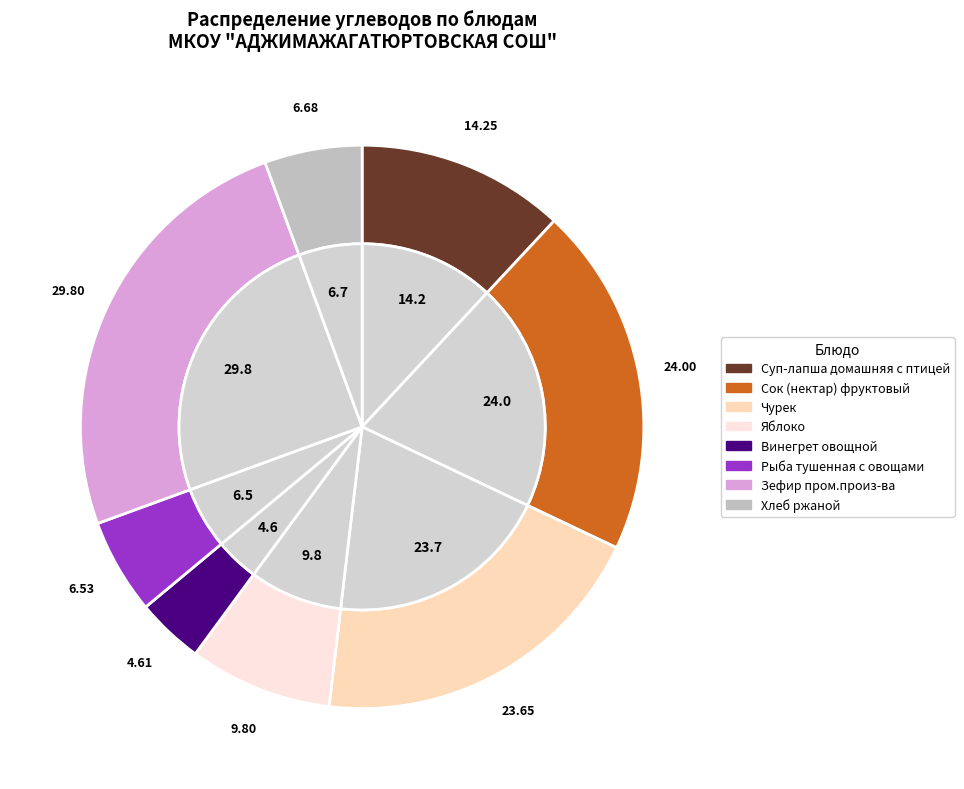

What percentage is the Чурек slice, to the nearest percent?

20%